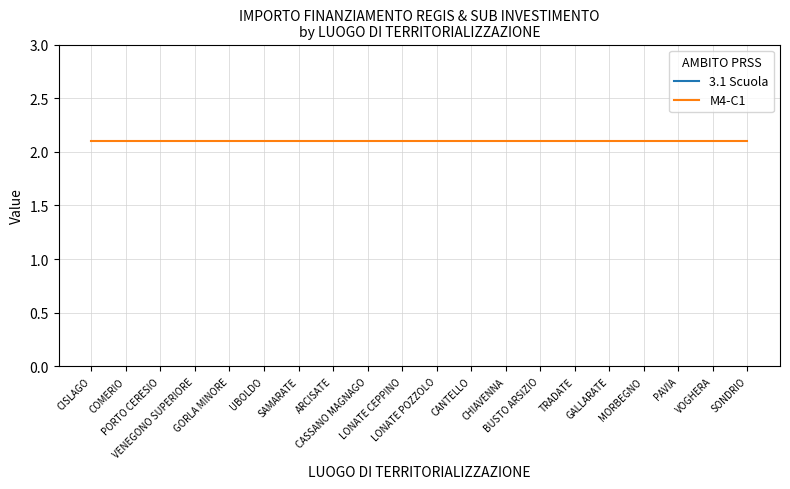

Count the number of categories in the chart.

20